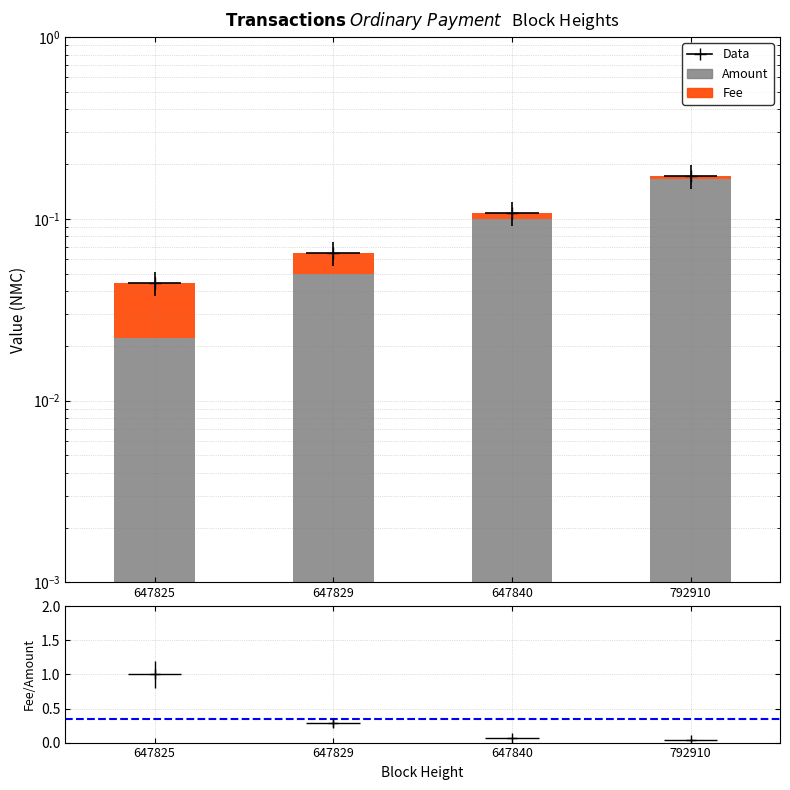

Which series has the largest range (max minus min)?

Amount